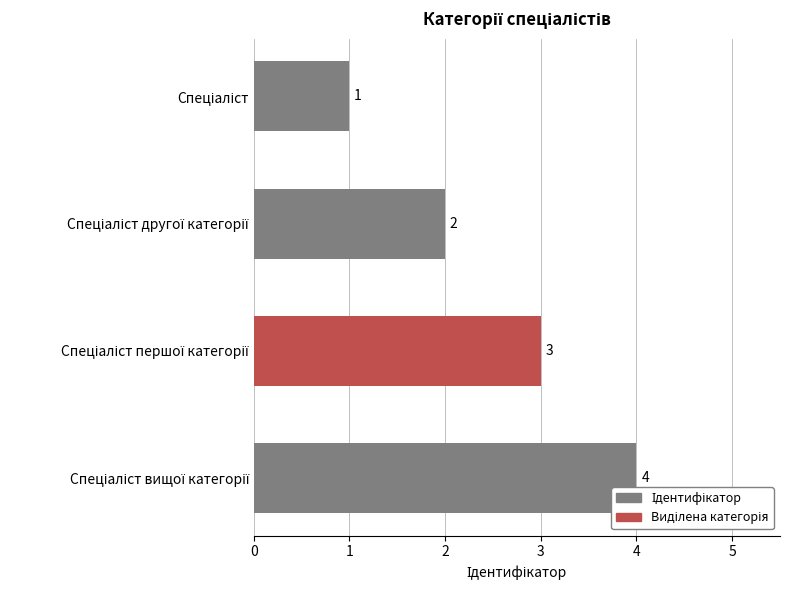

What is the greatest value displayed?

4